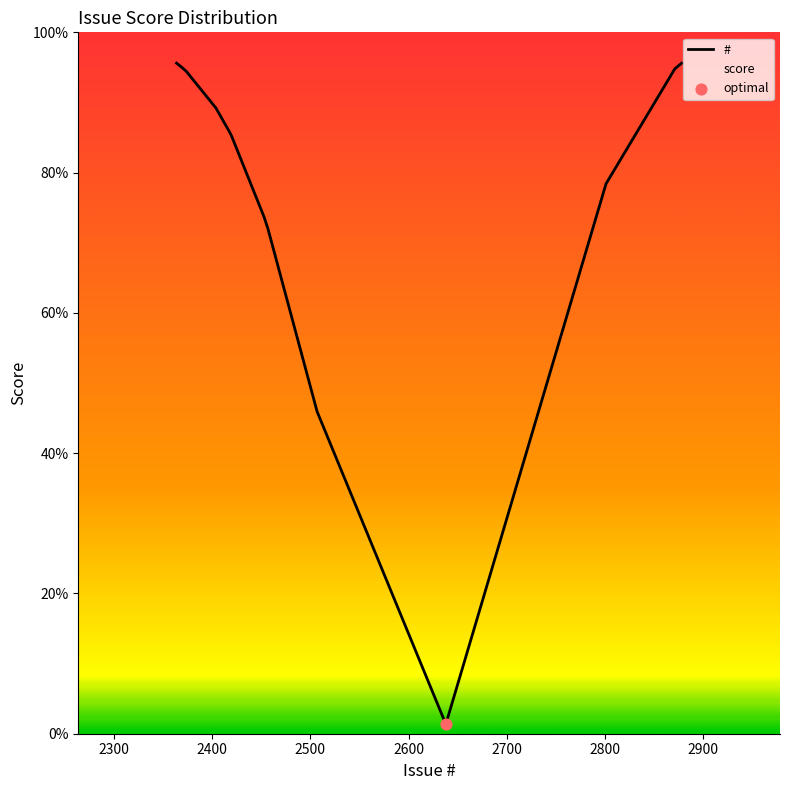

What is the difference between the maximum and minimum values?

94.2